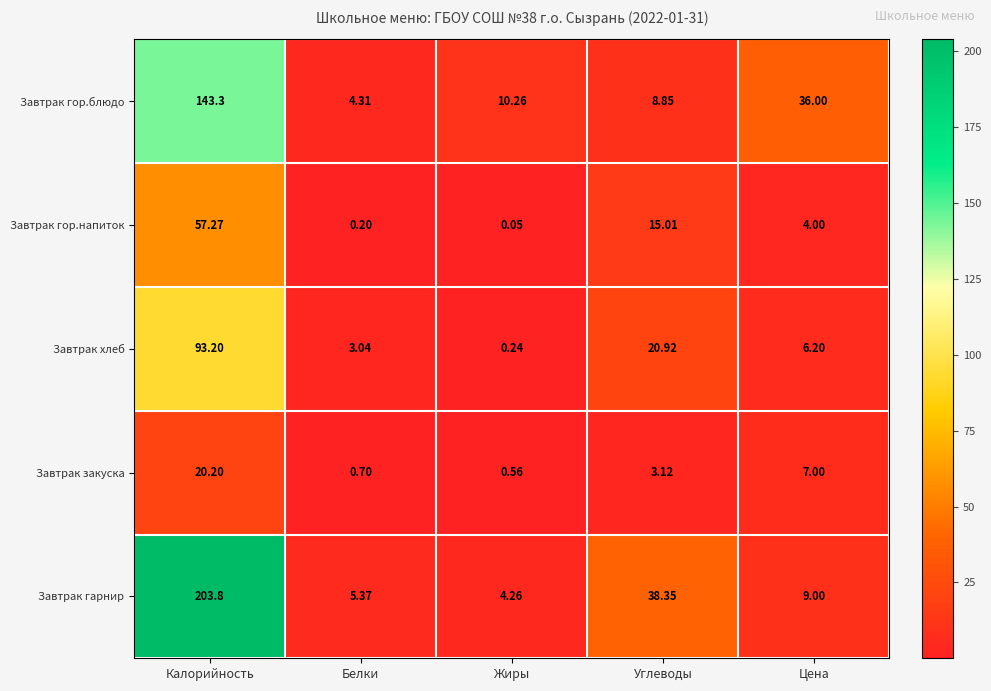

Between Углеводы and Цена, which series saw the biggest shift?

Завтрак гарнир